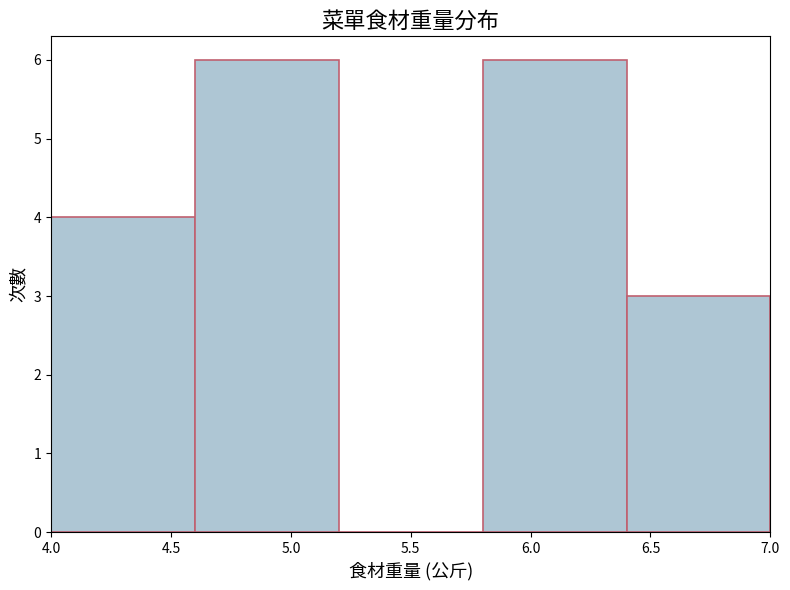

Reading left to right, transcribe this chart: for each bar, give the range it covers on the x-axis and its height. The values are not printed on the chart, so give them approximately, as read against the axis.

4.0 to 4.6: 4
4.6 to 5.2: 6
5.2 to 5.8: 0
5.8 to 6.4: 6
6.4 to 7.0: 3